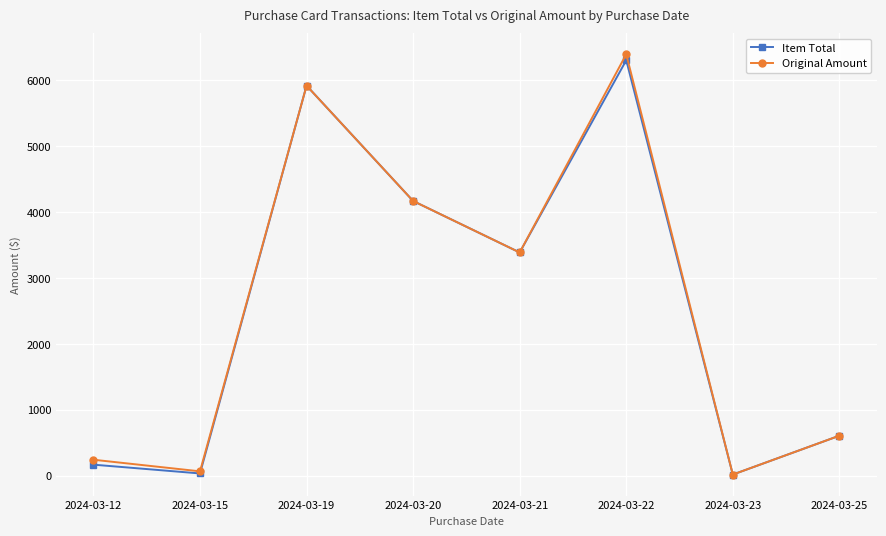

At which label does Item Total first exceed 3387?

2024-03-19